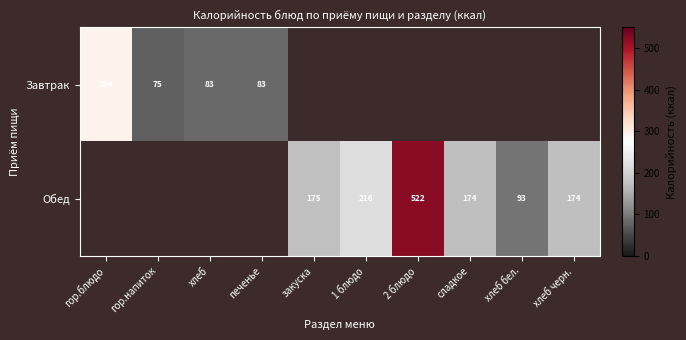

Rank the series by their average value, from lowest to highest.

Завтрак, Обед